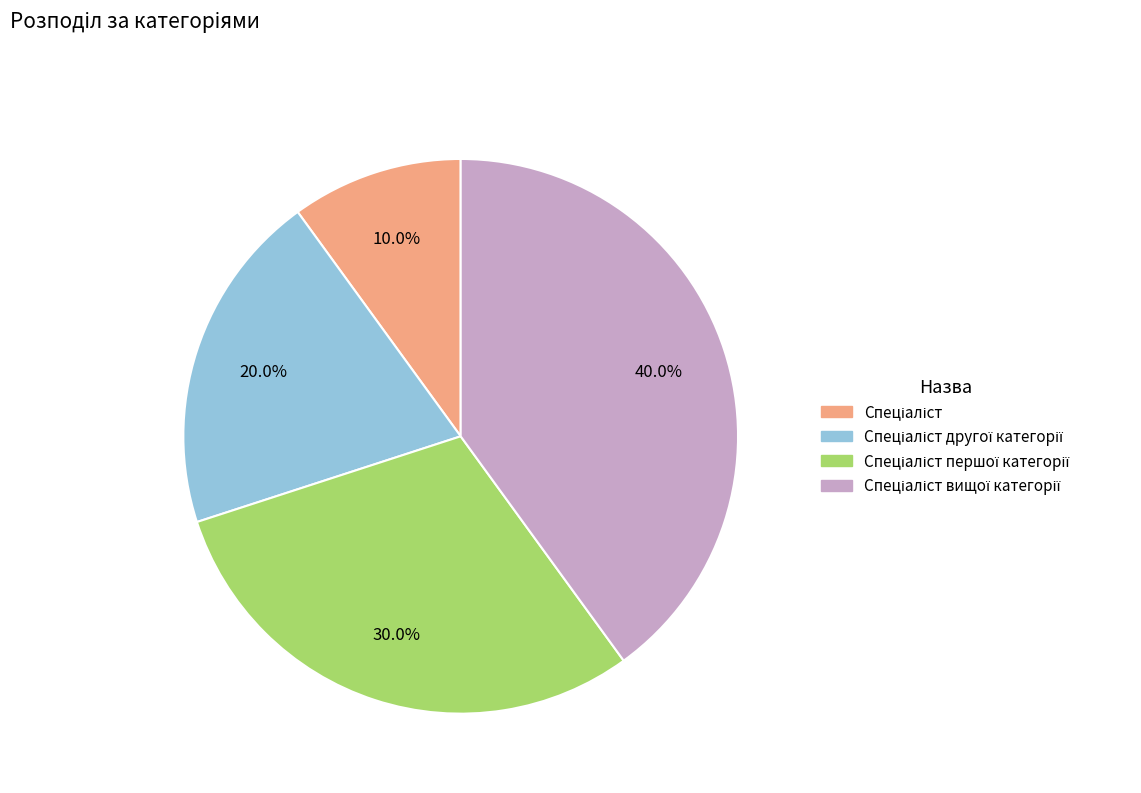

Does any single category account for the majority?

No